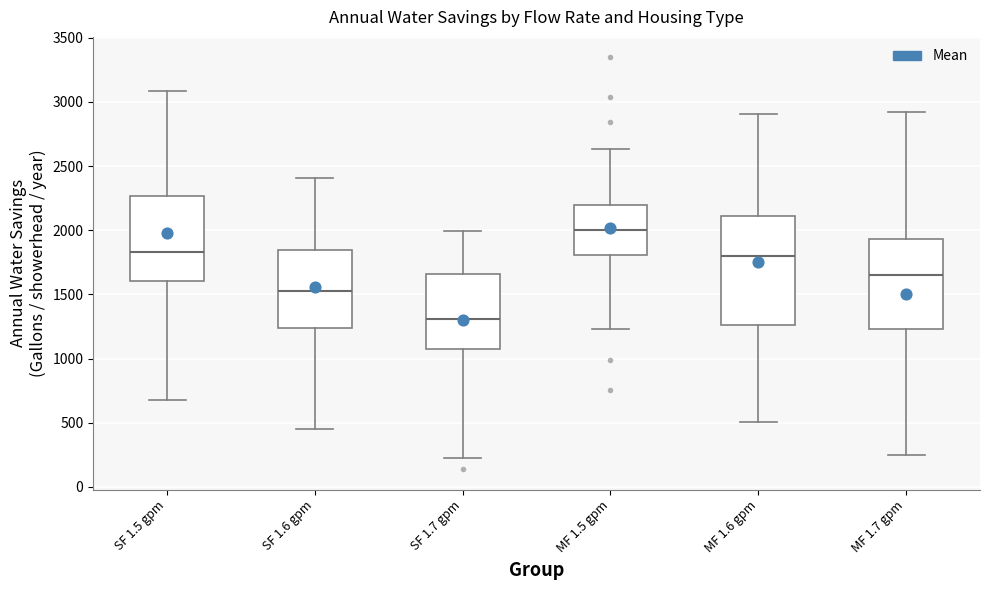

Where does the lower whisker of the box for MF 1.5 gpm end on the y-axis? The values are not printed on the chart, so give them approximately, as read against the axis.

1250